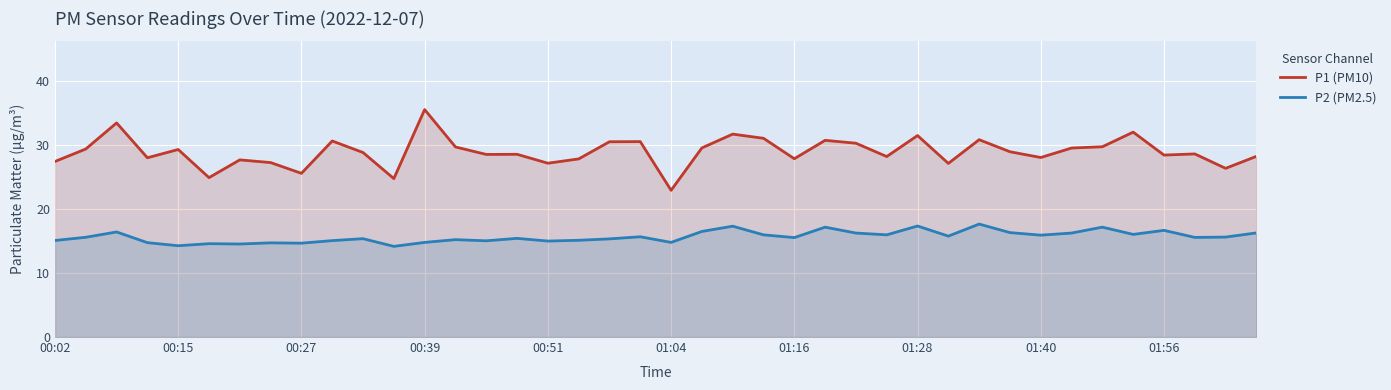

Which series has the largest total across all categories?

P1 (PM10)